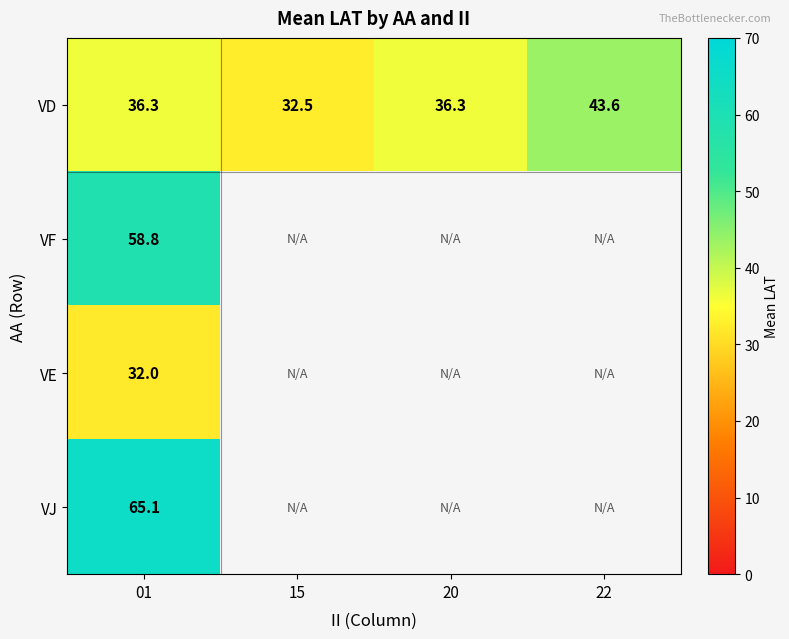

True or false: VF has a value of 104.3 at 01.

False